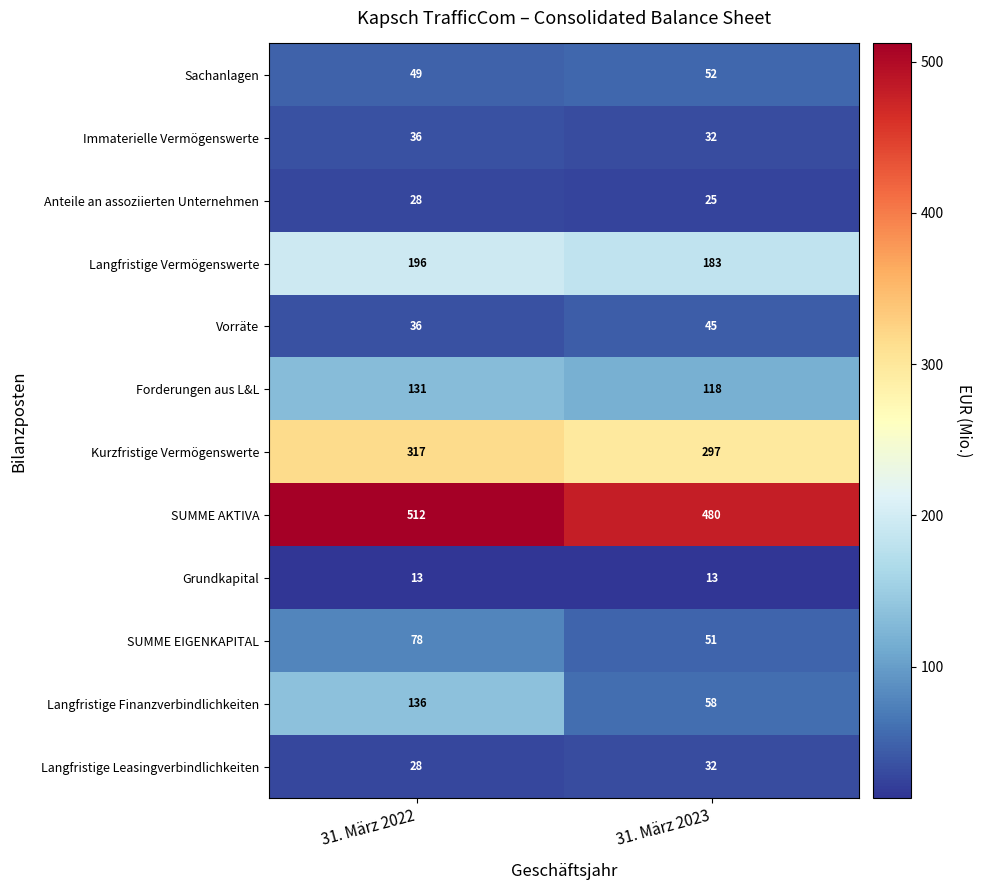

List the labels in order of Anteile an assoziierten Unternehmen value, largest first.

31. März 2022, 31. März 2023